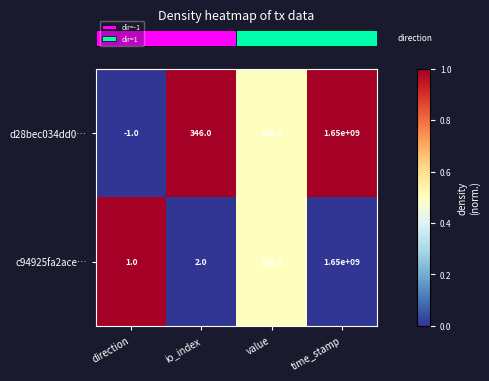

Reading left to right, what are all the values shown in this chart?

d28bec034dd0…: direction=-1.0	io_index=346.0	value=150.2	time_stamp=1650000000.0
c94925fa2ace…: direction=1.0	io_index=2.0	value=150.2	time_stamp=1650000000.0